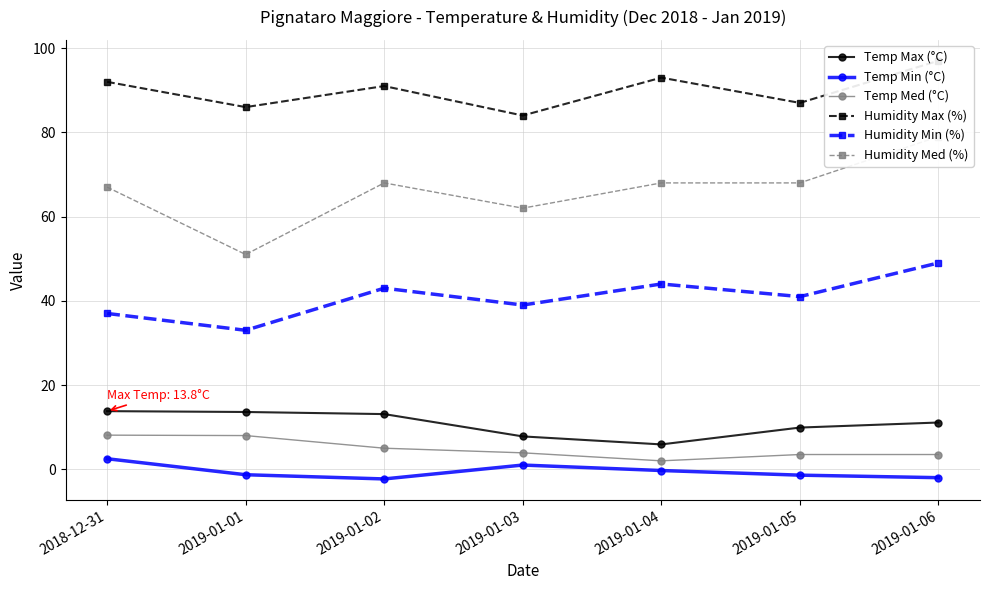

What is the value of the Humidity Min (%) point at the 2nd from the left?

33.0